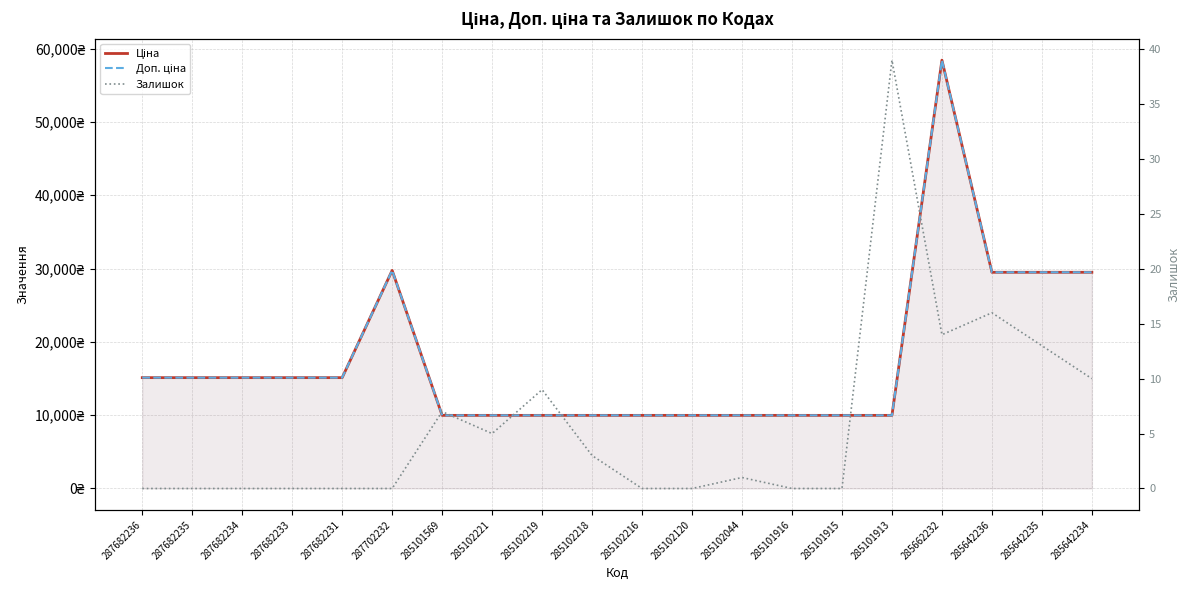

True or false: Доп. ціна and Ціна intersect in this chart.

False